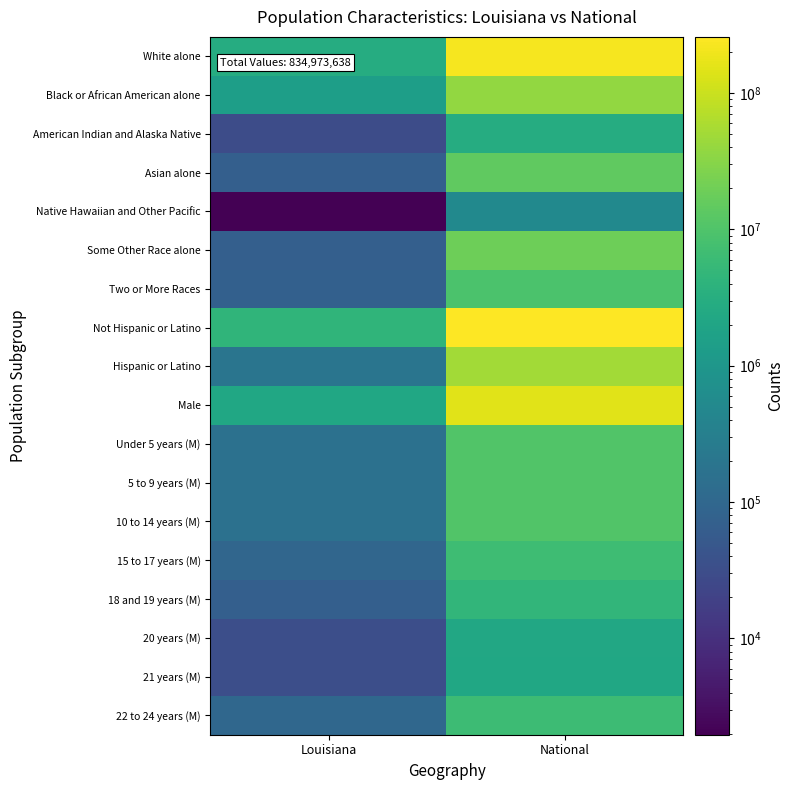

Which series changed the most between Louisiana and National?

Not Hispanic or Latino